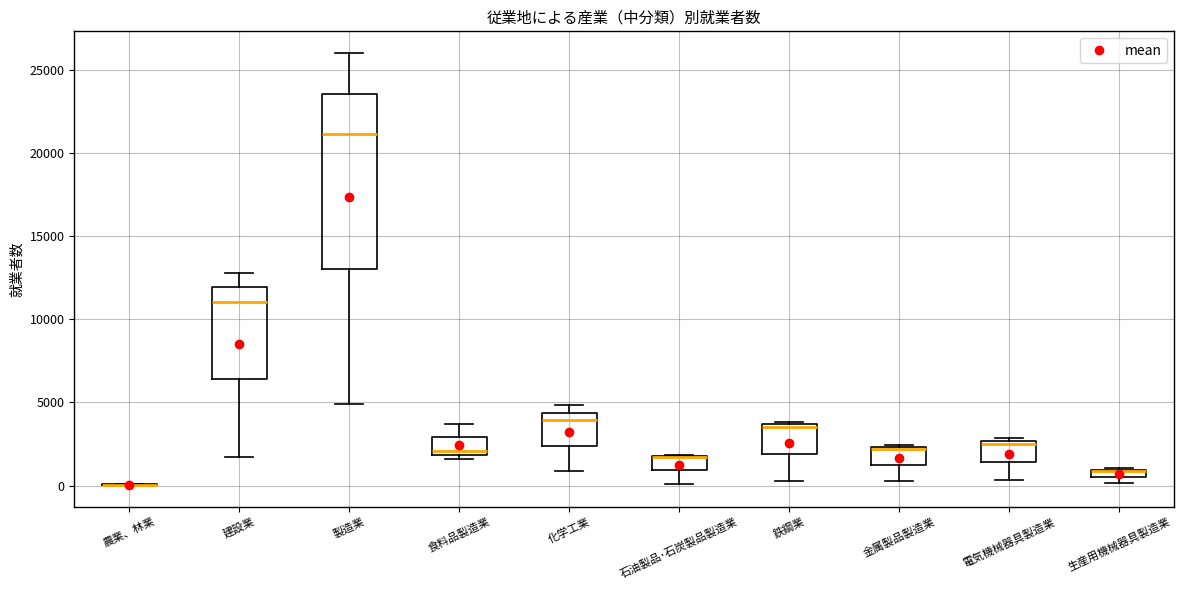

Where is the lower edge of the box for 電気機械器具製造業 on the y-axis? The values are not printed on the chart, so give them approximately, as read against the axis.

1500